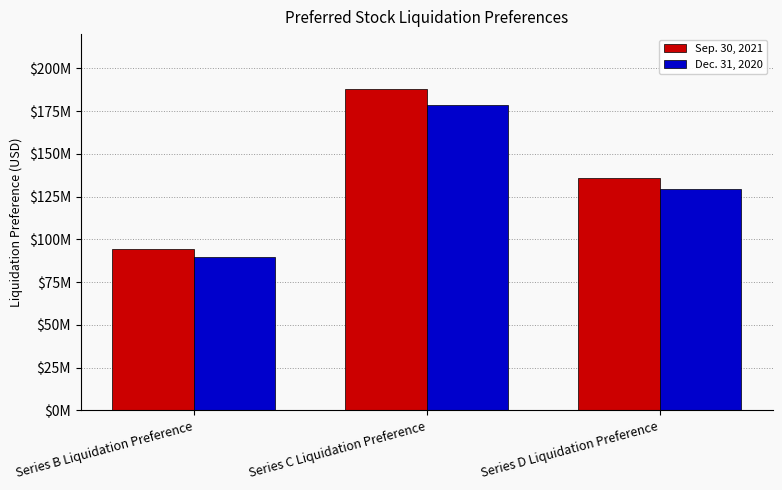

Count the Dec. 31, 2020 values in the range 89430000 to 178710000.

3